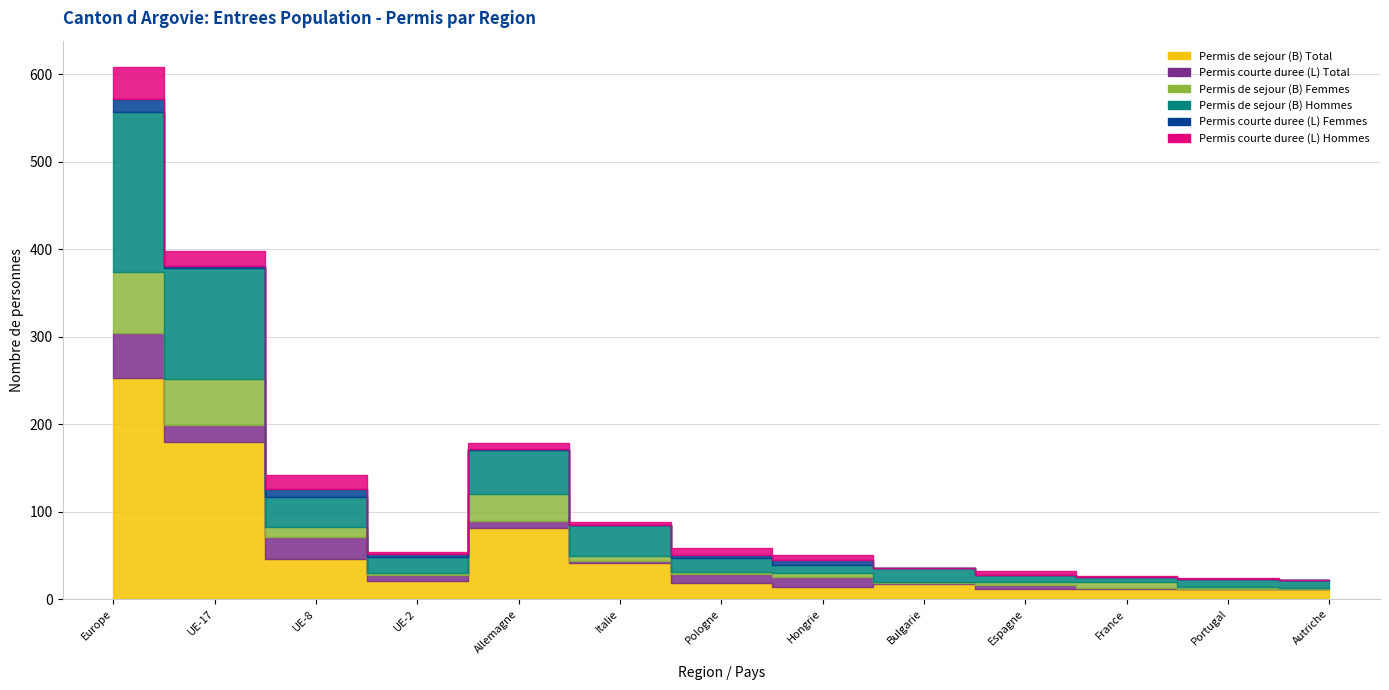

Rank the series by their maximum value, from highest to lowest.

Permis de sejour (B) Total, Permis de sejour (B) Hommes, Permis de sejour (B) Femmes, Permis courte duree (L) Total, Permis courte duree (L) Hommes, Permis courte duree (L) Femmes